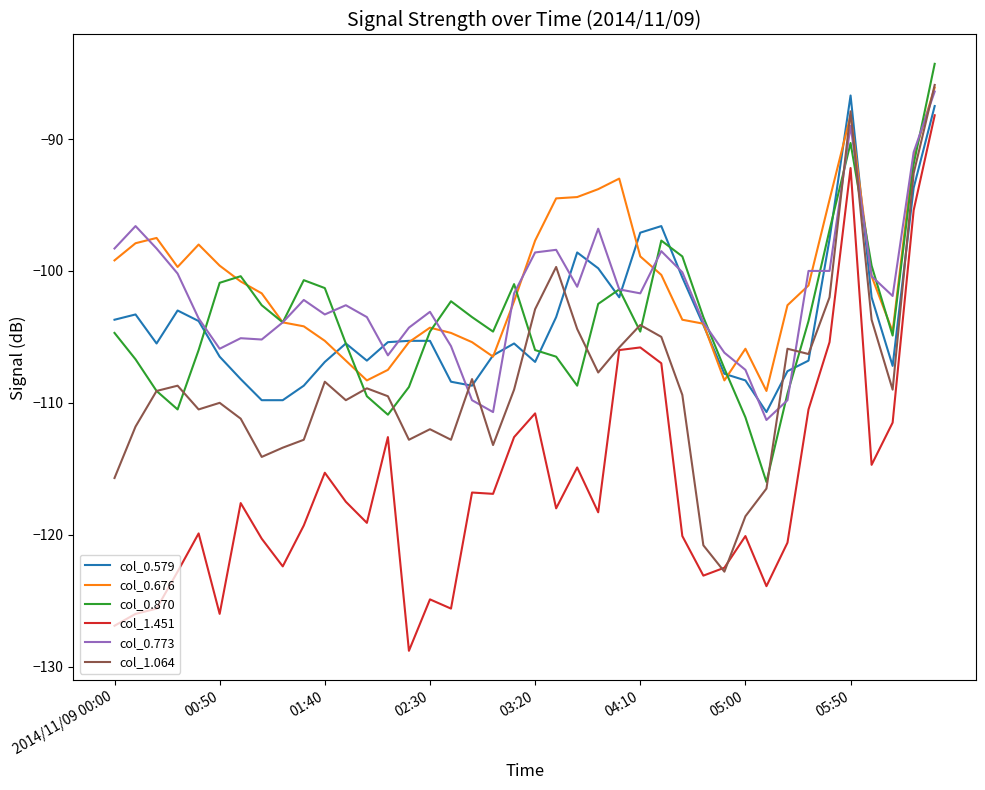

How many values in the col_0.676 series exceed -101?

19